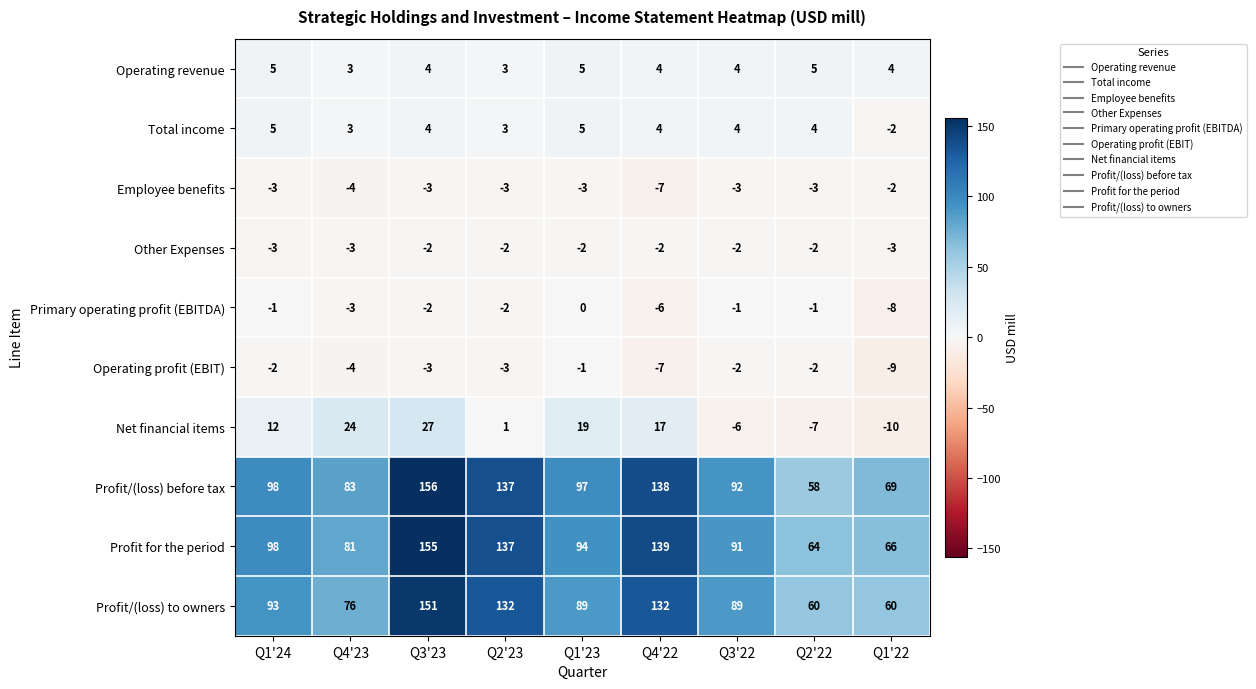

At which category does the chart reach its peak across all series?

Q3'23